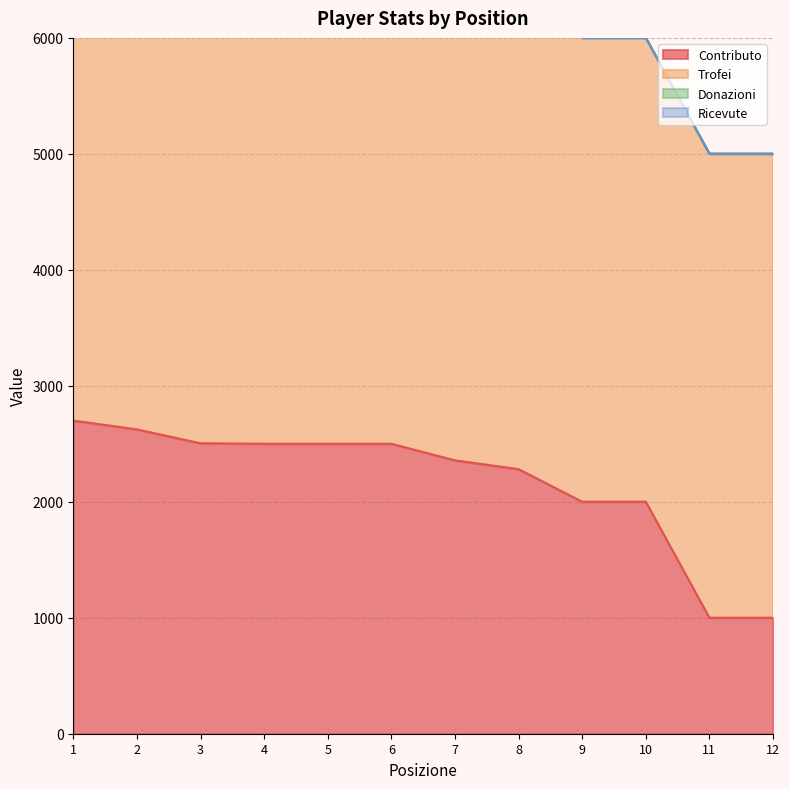

True or false: Trofei and Ricevute intersect in this chart.

False